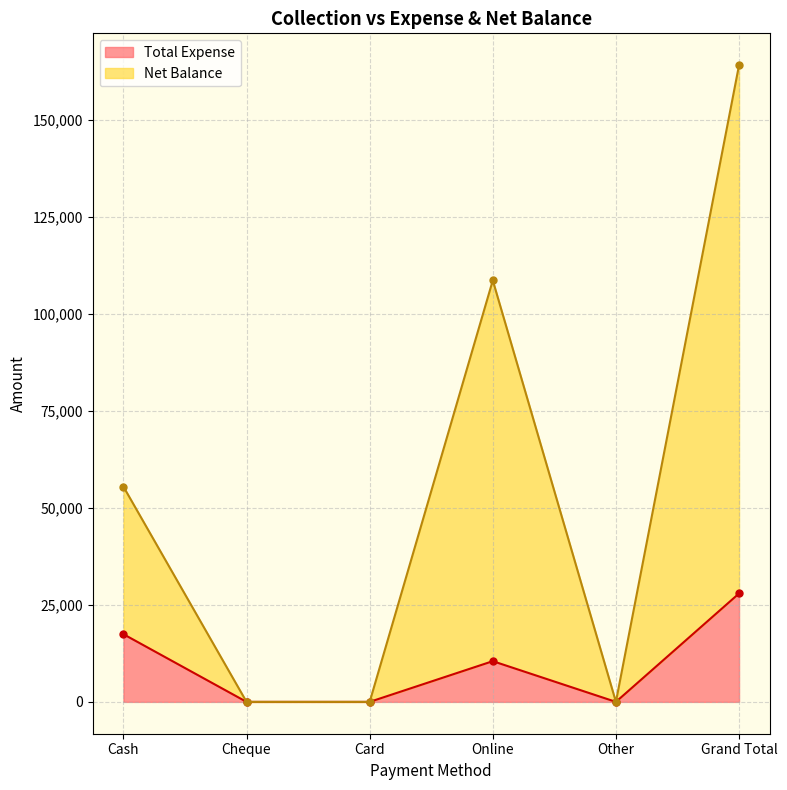

Reading left to right, extract all data points from this chart.

Total Expense: Cash=17455	Cheque=0	Card=0	Online=10499	Other=0	Grand Total=27954
Net Balance: Cash=55493	Cheque=0	Card=0	Online=108684	Other=0	Grand Total=164177